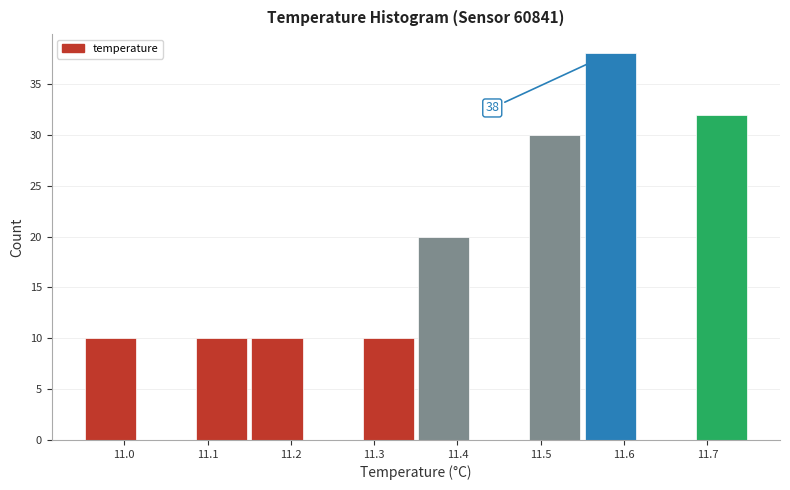

Over which range of the x-axis is the bar tallest?

11.55 to 11.62